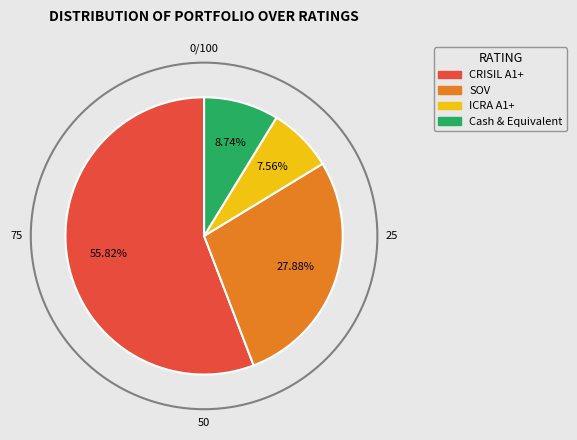

To the nearest percent, what is the average slice percentage?

25%